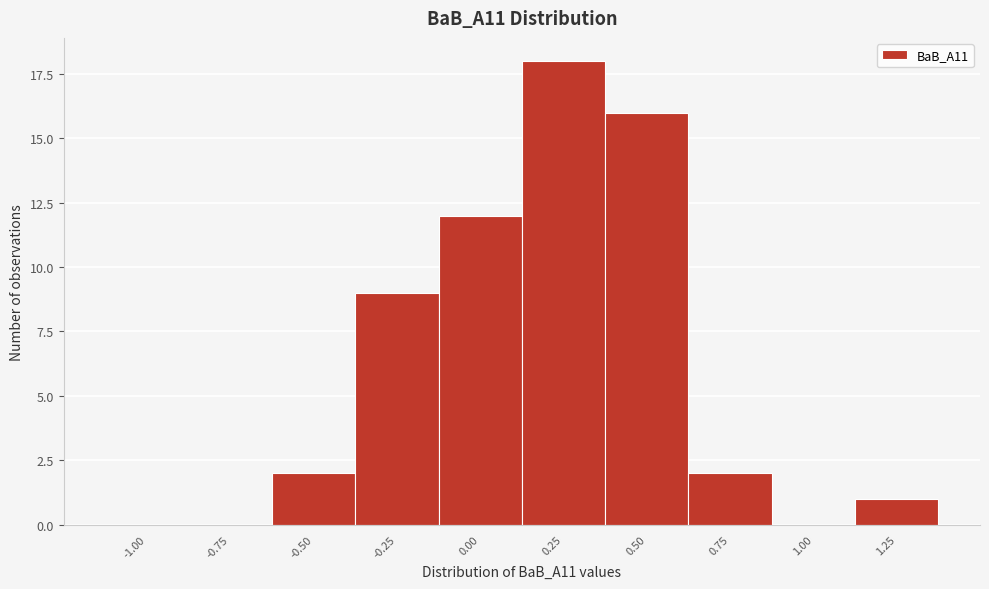

Reading left to right, extract all data points from this chart.

-1.00=0	-0.75=0	-0.50=2	-0.25=9	0.00=12	0.25=18	0.50=16	0.75=2	1.00=0	1.25=1